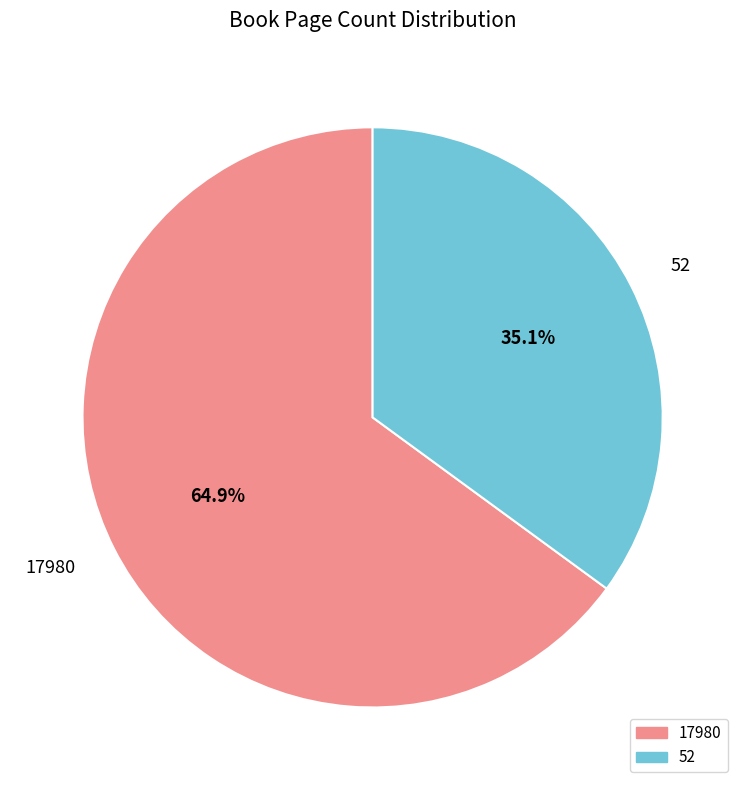

How many segments does this pie chart have?

2